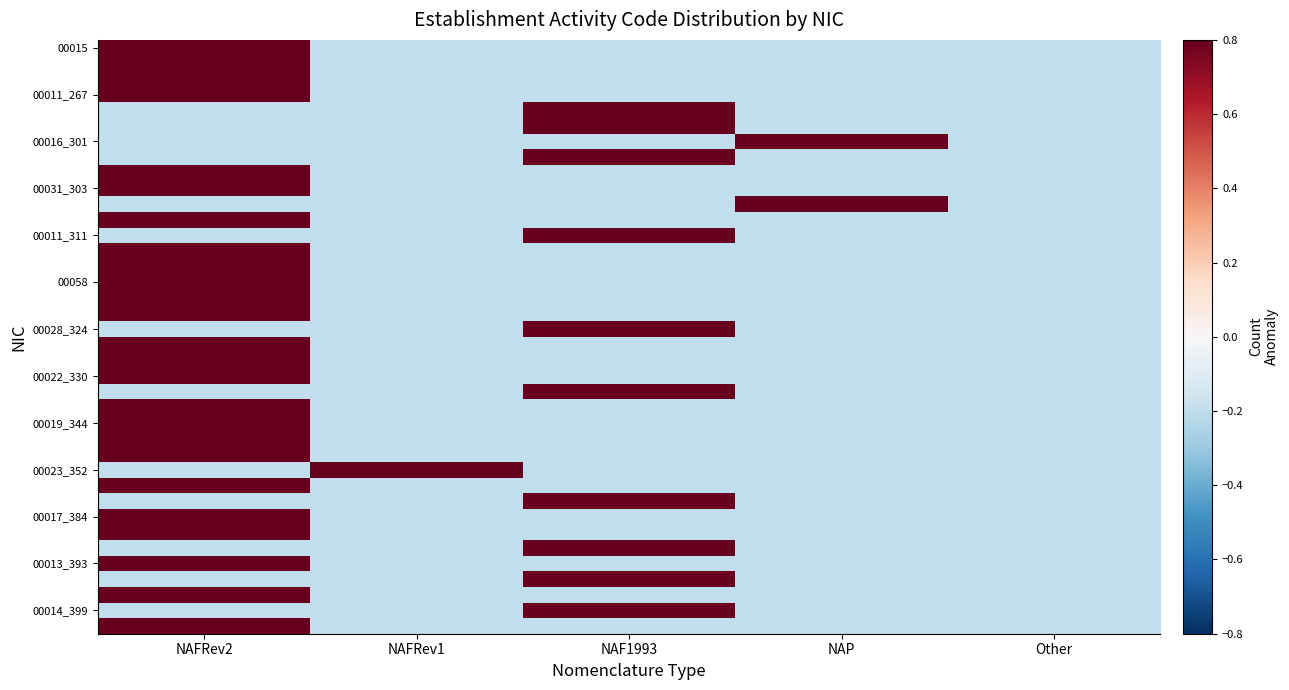

At which category is the sum across all series the highest?

NAFRev2